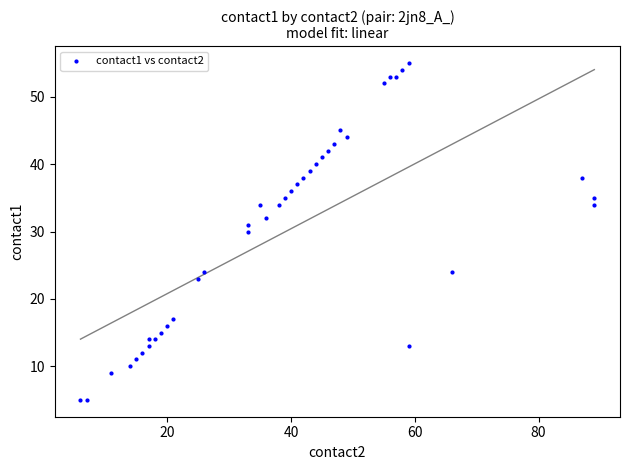

What is the range of X values (max minus min)?

83